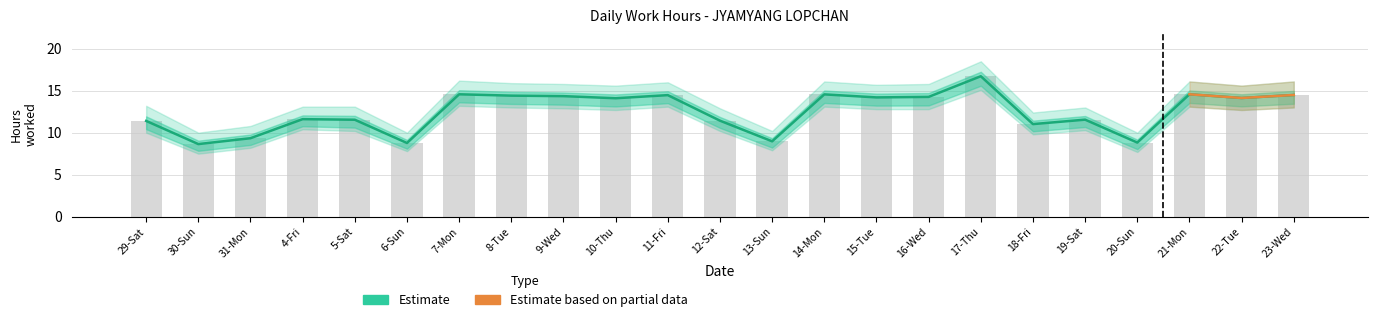

Which series has the largest total across all categories?

Estimate